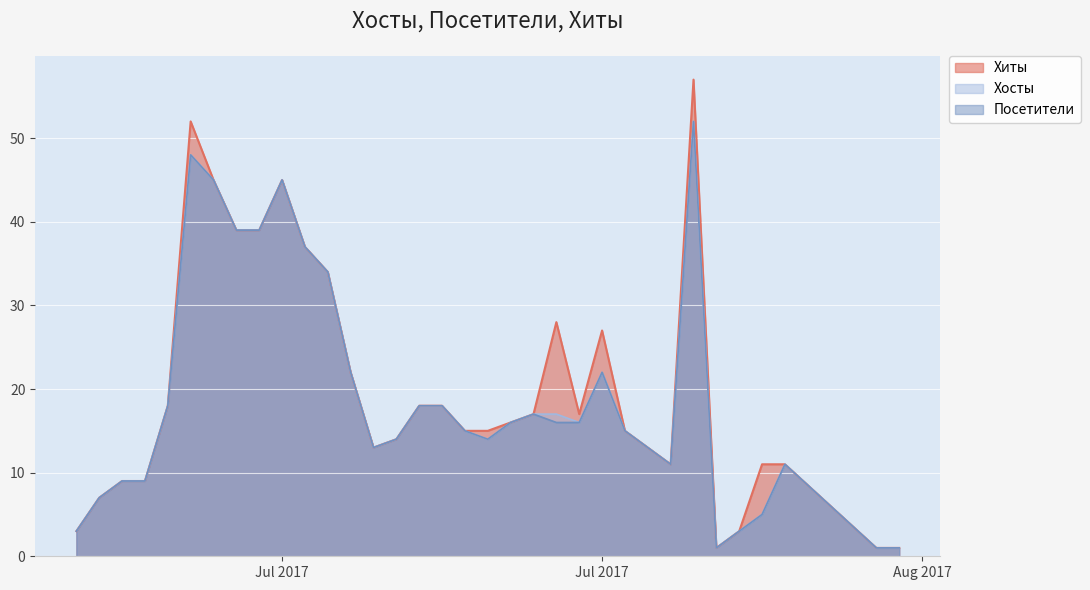

What is the smallest value displayed?

1